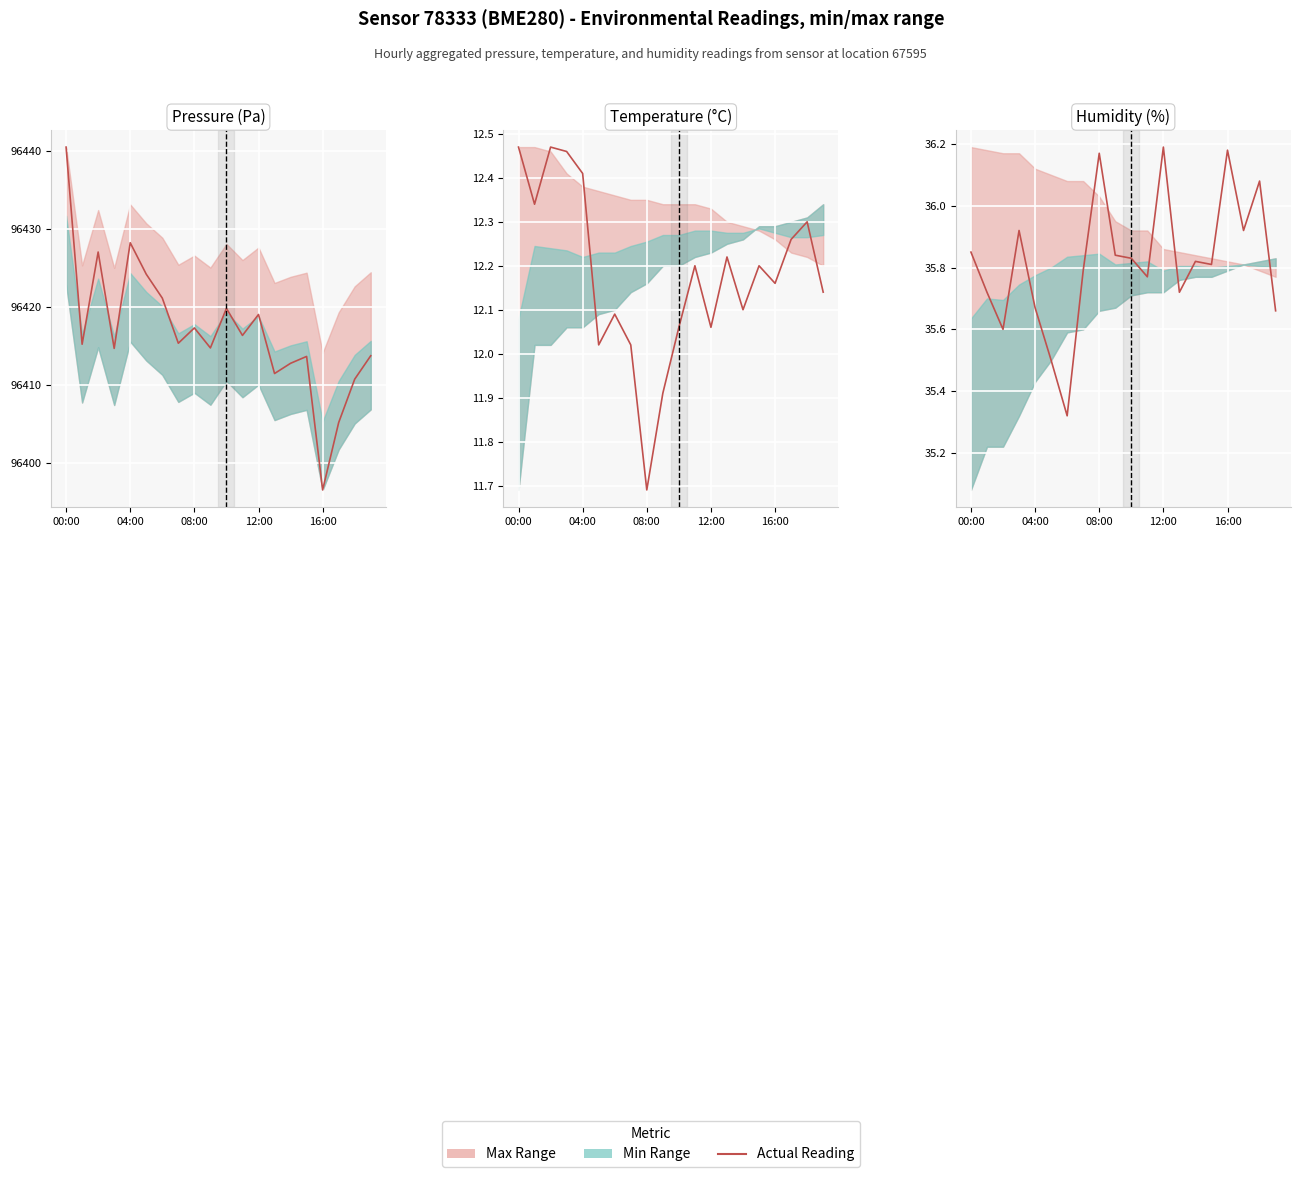

How many lines are shown in the chart?

3